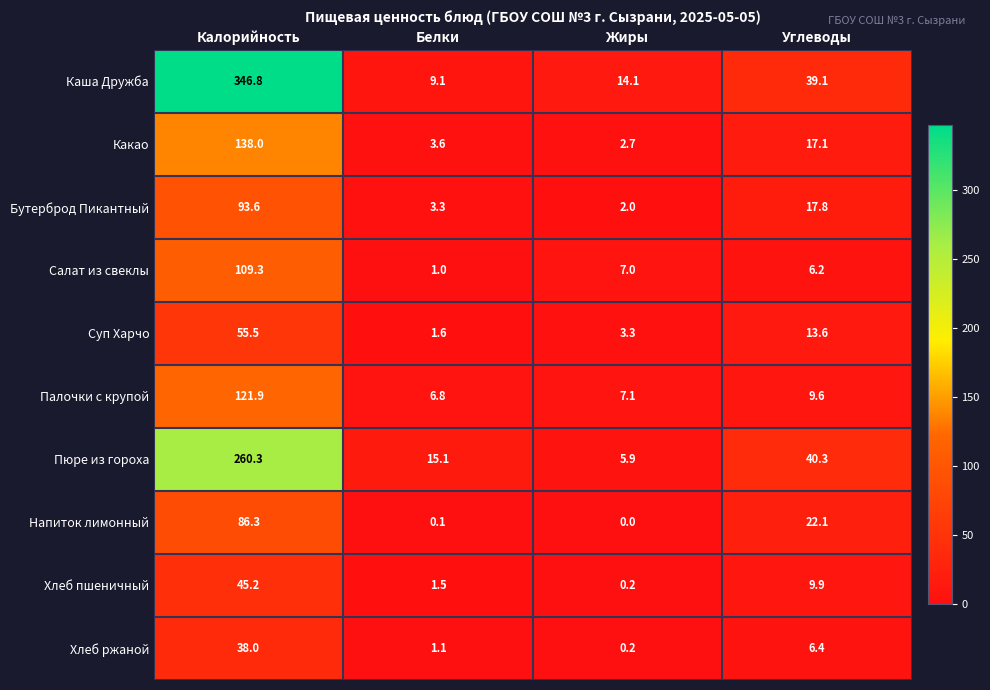

What is the spread (max minus min) of values at Углеводы?

34.1